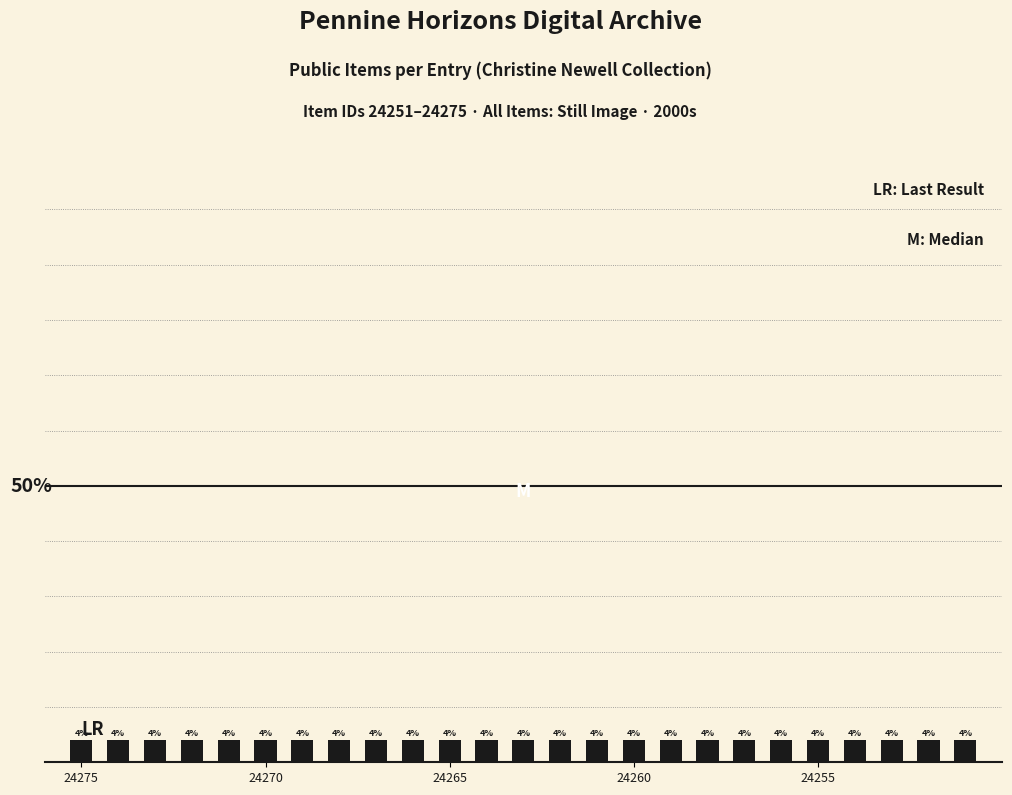

Reading left to right, transcribe all the data shown in this chart.

public: 4	4	4	4	4	4	4	4	4	4	4	4	4	4	4	4	4	4	4	4	4	4	4	4	4
featured: 0	0	0	0	0	0	0	0	0	0	0	0	0	0	0	0	0	0	0	0	0	0	0	0	0